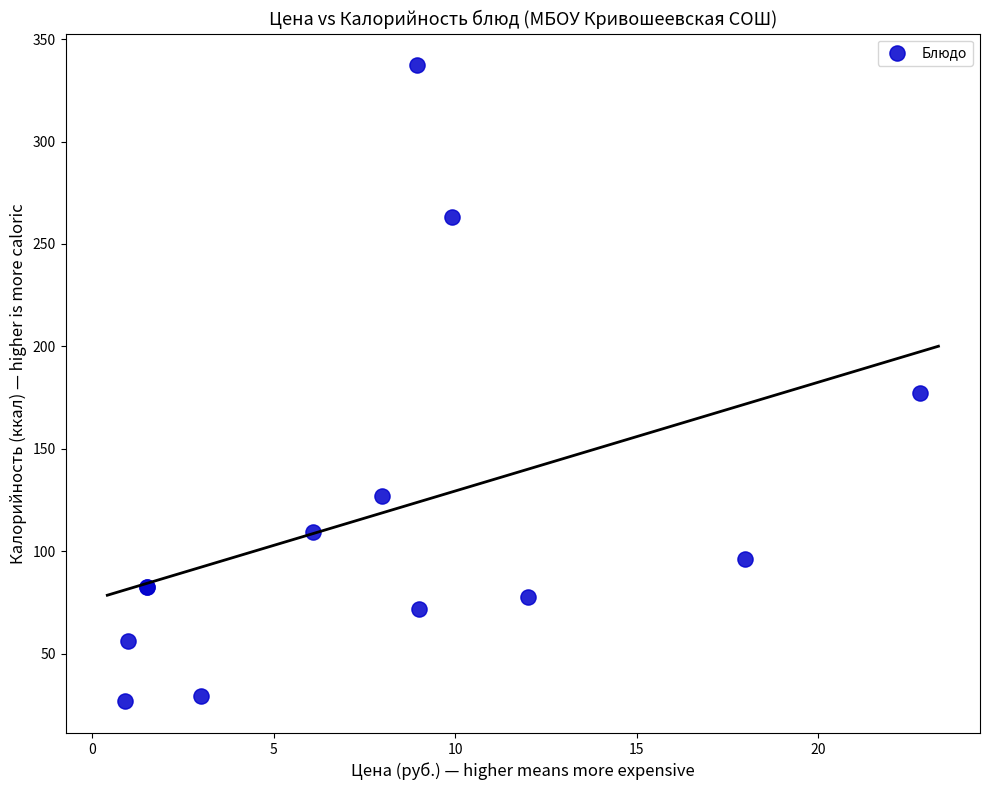

What Y value in the scatter plot is closest to 182?

177.1